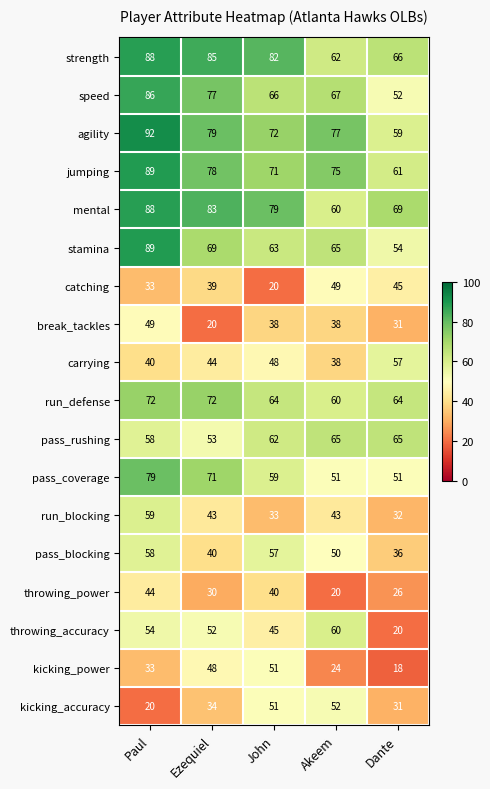

Rank the categories by catching value from lowest to highest.

John, Paul, Ezequiel, Dante, Akeem